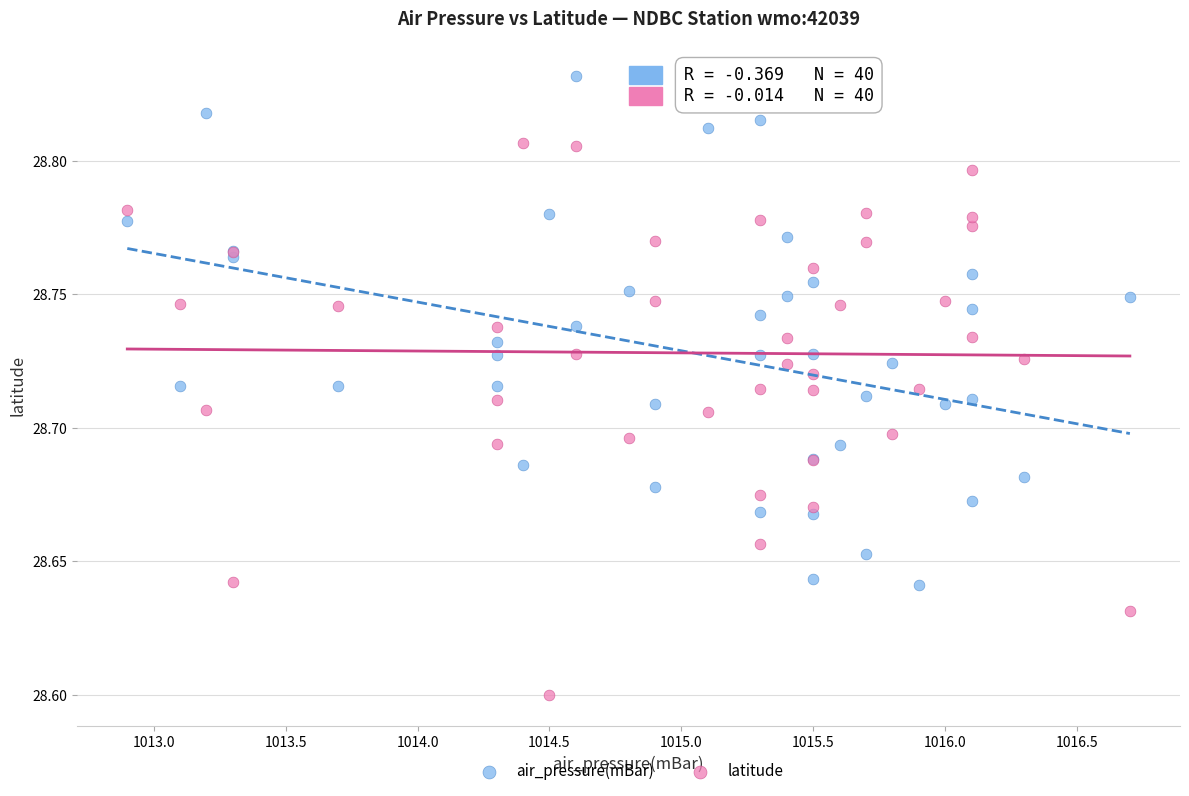

Which series has the widest spread of Y values?

latitude